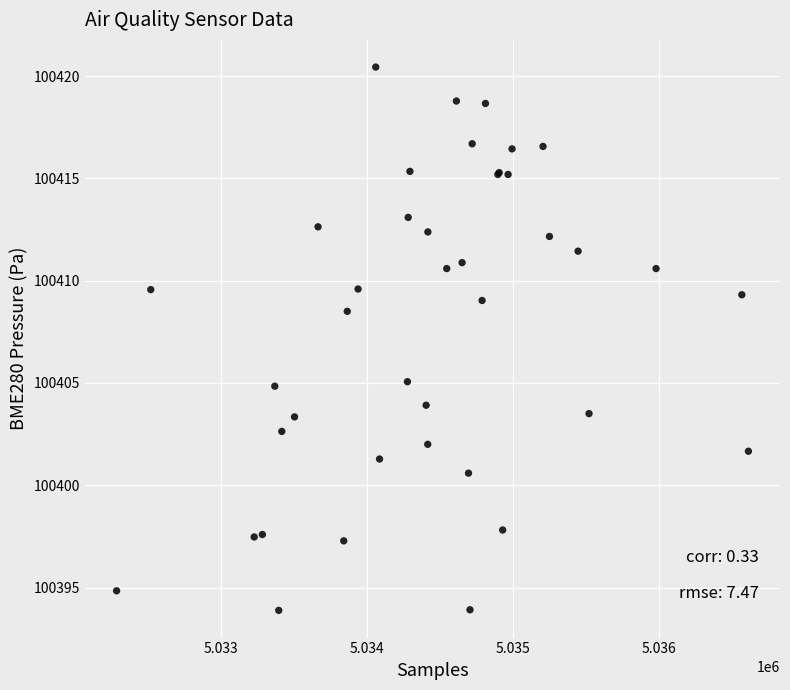

What Y value in the scatter plot is closest to 100407?

100408.5